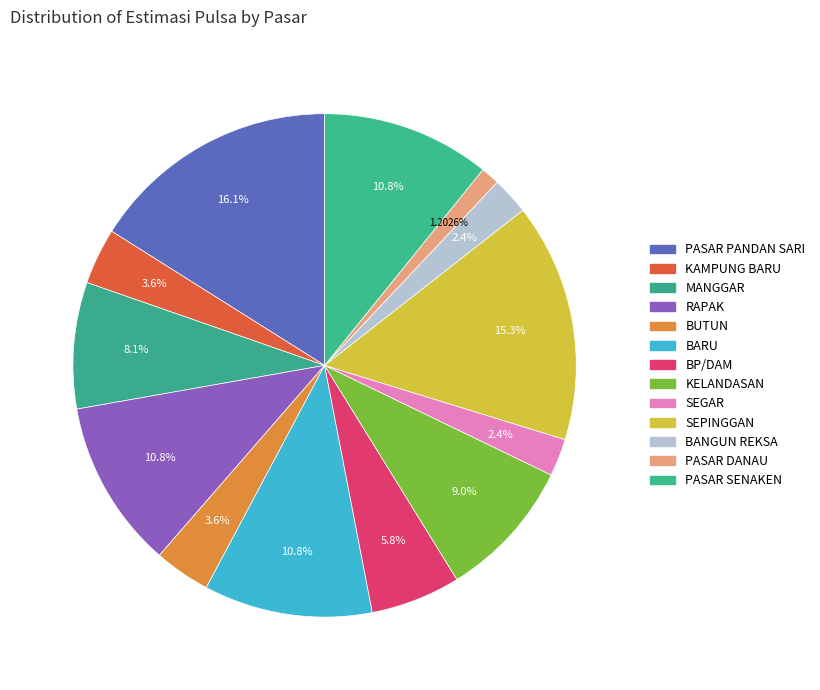

Which has a higher value, MANGGAR or RAPAK?

RAPAK